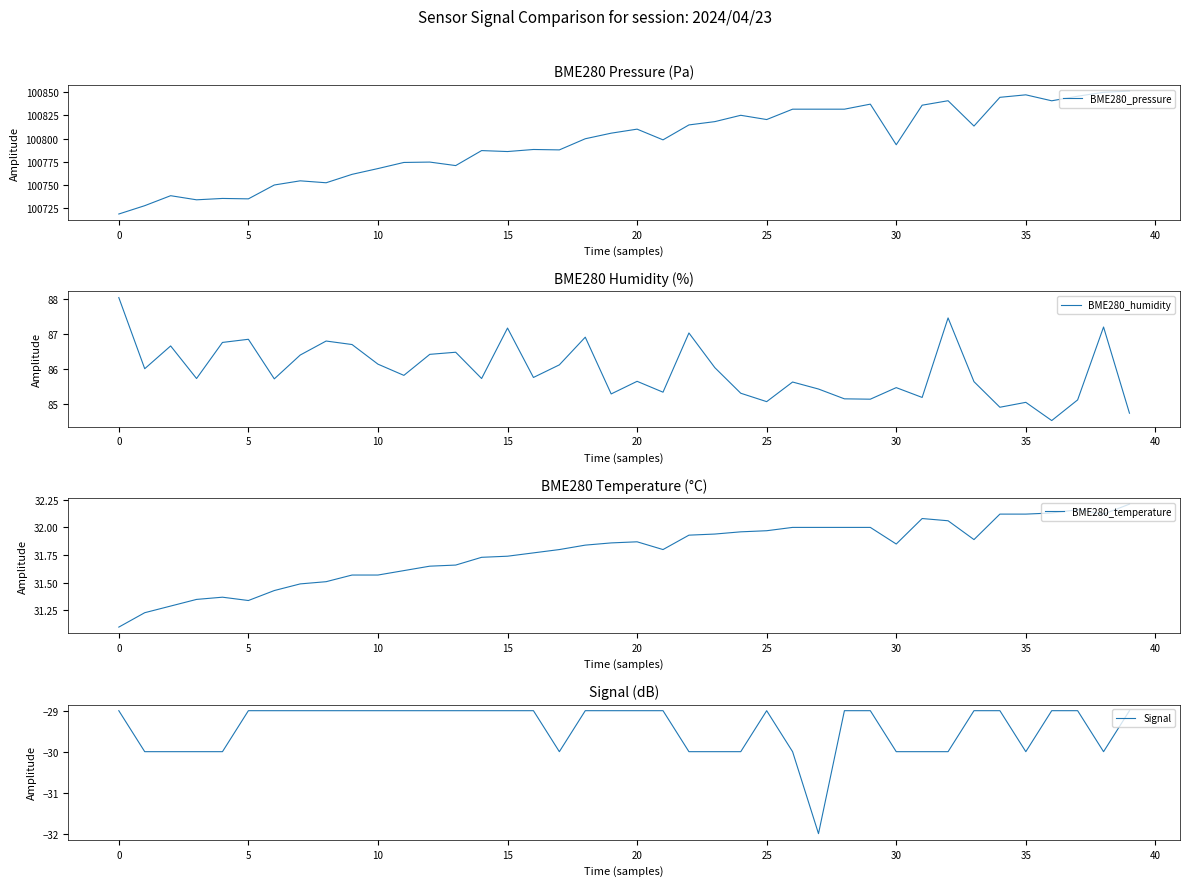

What is the label of the 23rd point from the right?

17